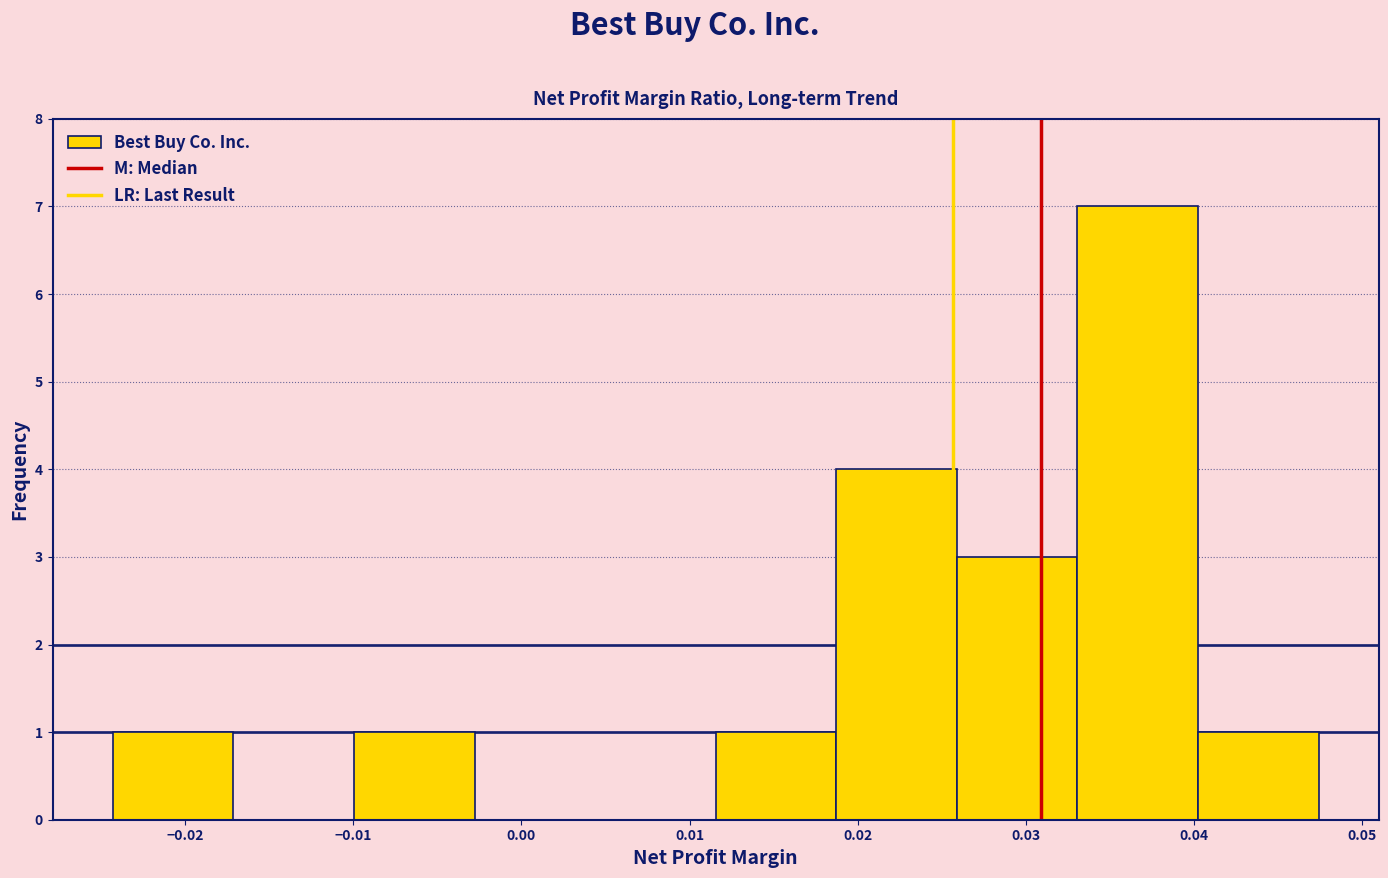

Over which range of the x-axis is the bar tallest?

0.033 to 0.040